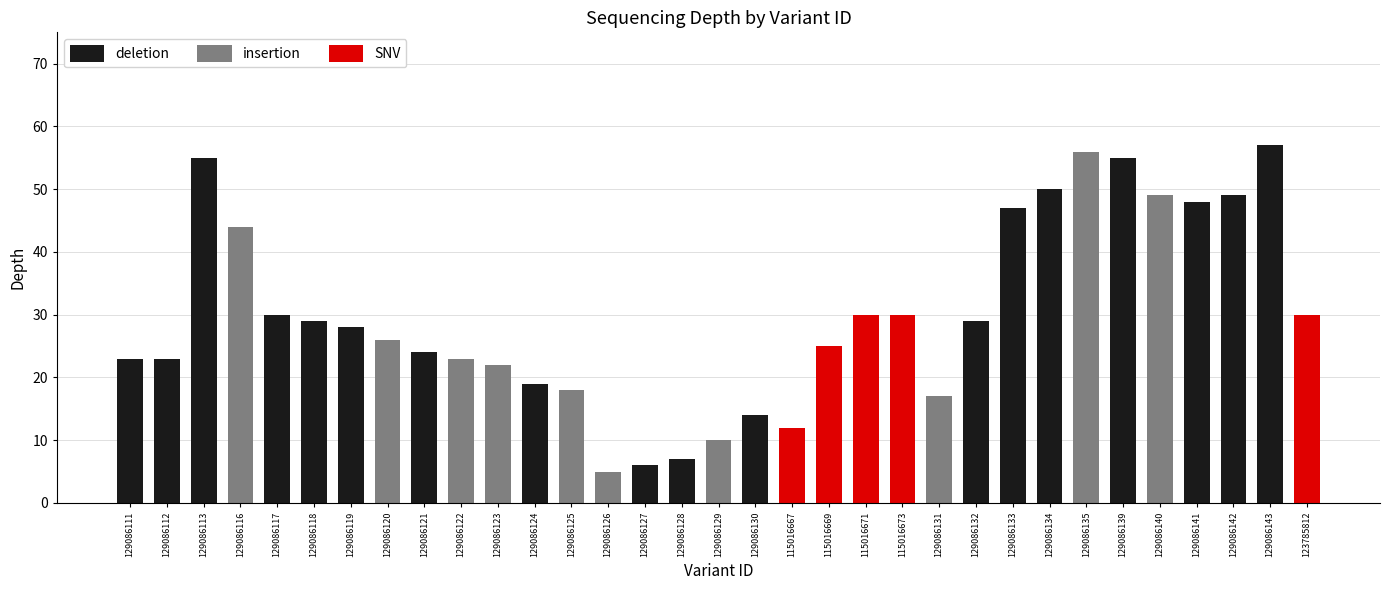

How many categories are shown in the chart?

33